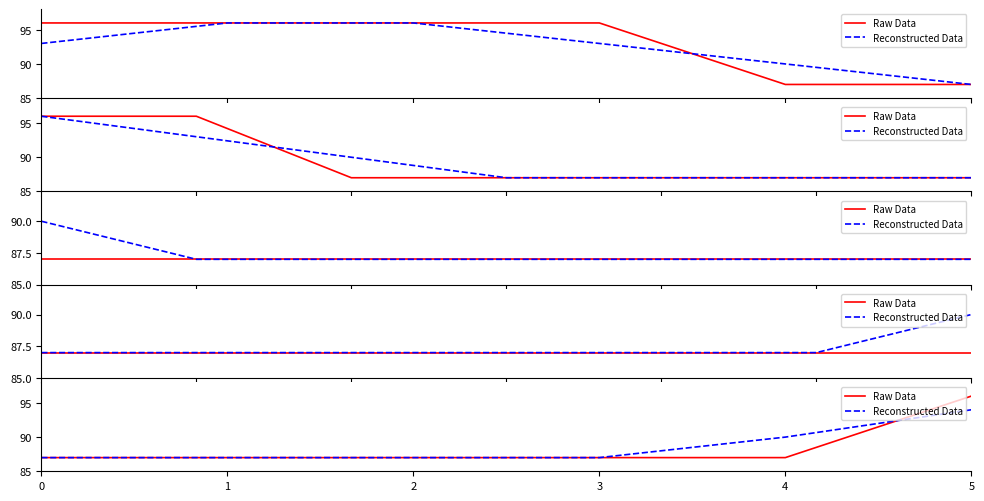

Is the value of Raw Data at 2 greater than the value of Reconstructed Data at 1?

No